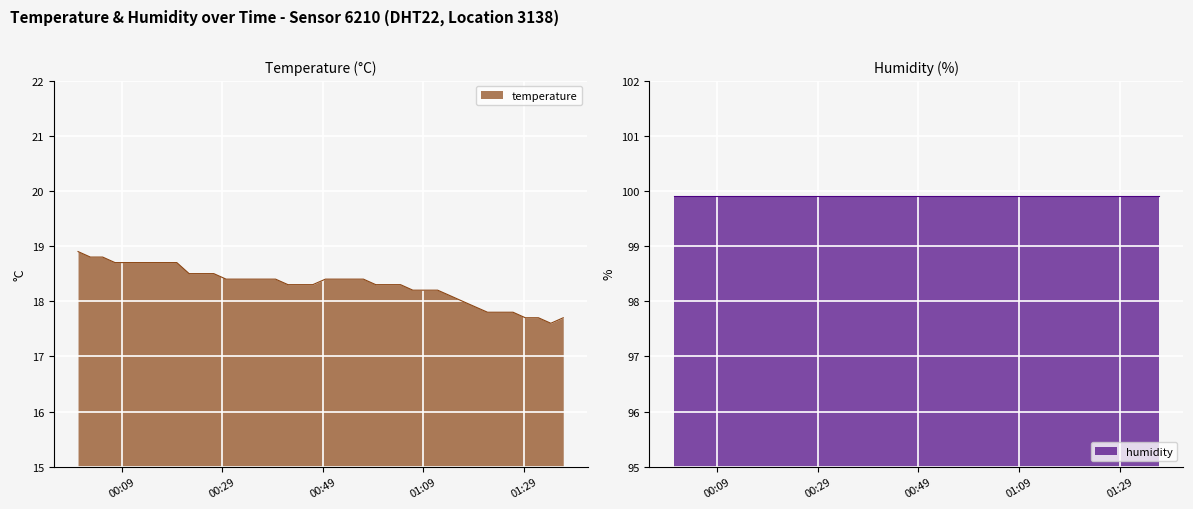

The chart shows a value of 4.4 at 2022-08-25T00:52:03. True or false?

False